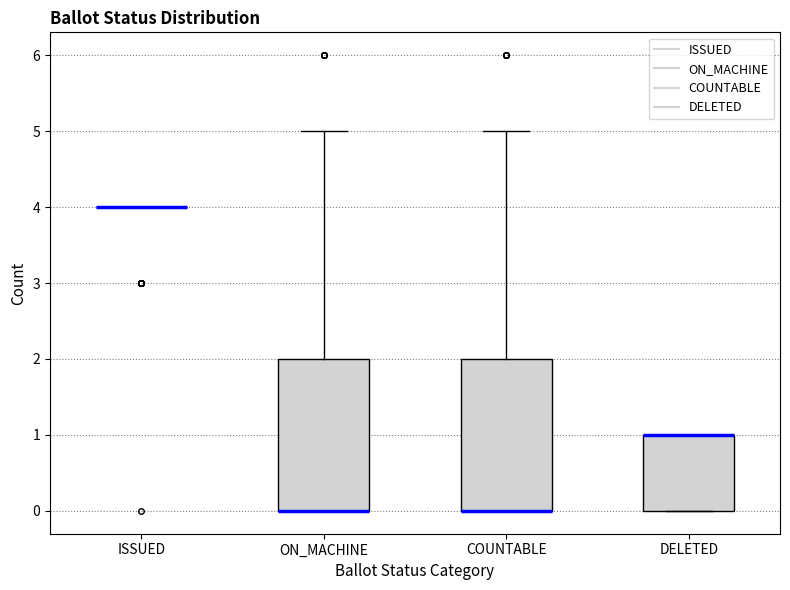

Reading left to right, read every box against the y-axis: the position of its median line, the range the box covers, and the ends of its whiskers. The values are not printed on the chart, so give them approximately, as read against the axis.

ISSUED: box collapsed to a line at 4, whiskers 4 to 4
ON_MACHINE: median 0 (drawn on the box's lower edge), box 0 to 2, whiskers 0 to 5
COUNTABLE: median 0 (drawn on the box's lower edge), box 0 to 2, whiskers 0 to 5
DELETED: median 1 (drawn on the box's upper edge), box 0 to 1, whiskers 0 to 1